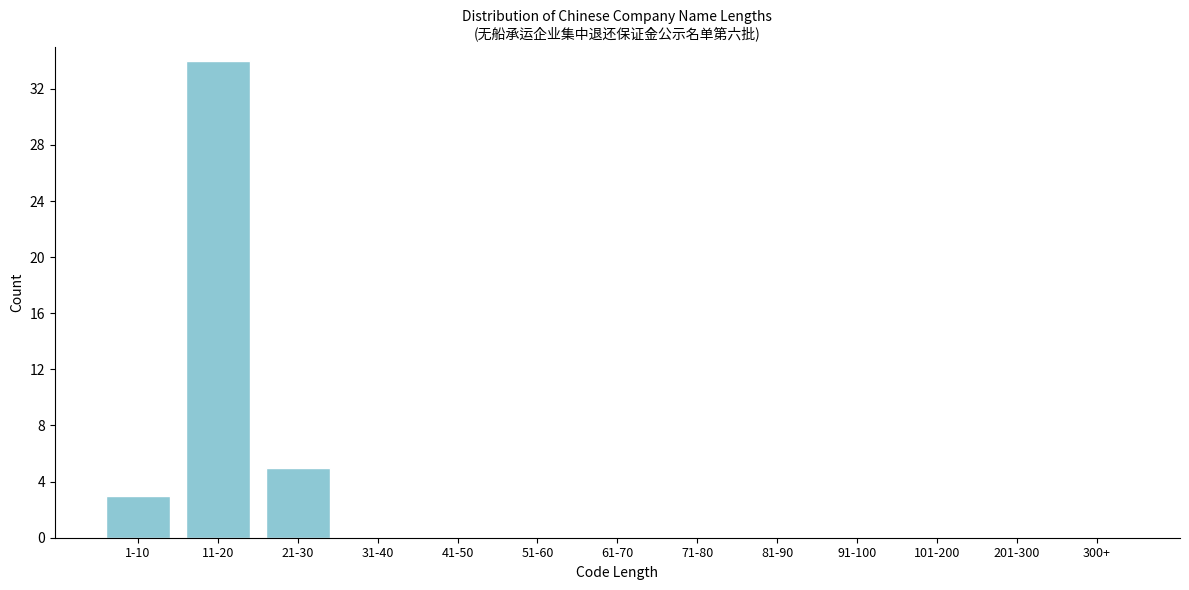

Reading right to left, what are all the values shown in this chart?

300+=0	201-300=0	101-200=0	91-100=0	81-90=0	71-80=0	61-70=0	51-60=0	41-50=0	31-40=0	21-30=5	11-20=34	1-10=3